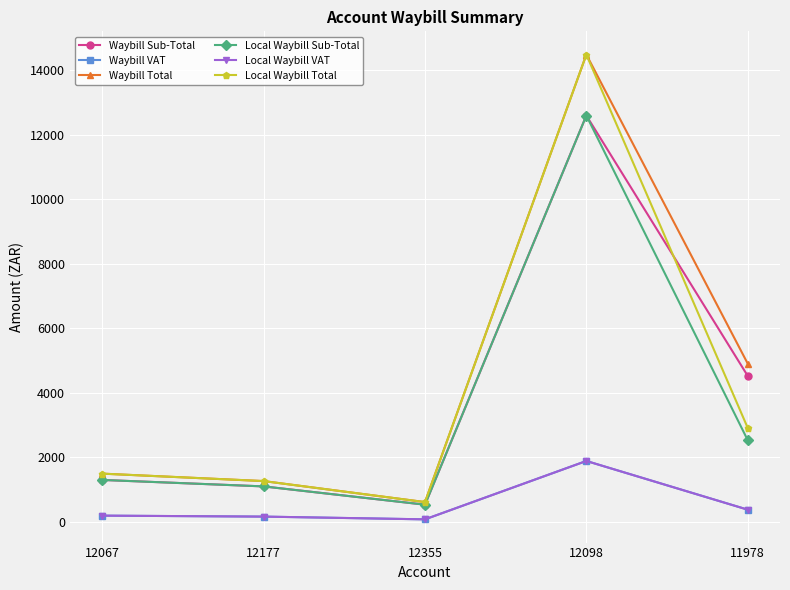

What is the label of the 4th point from the right?

12177